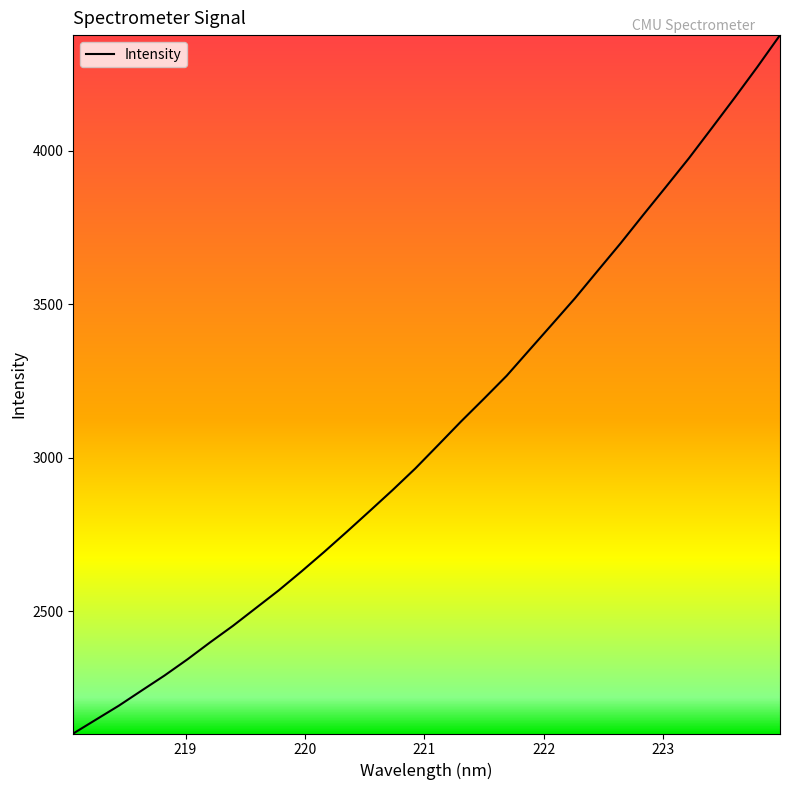

What is the greatest value displayed?

4377.8